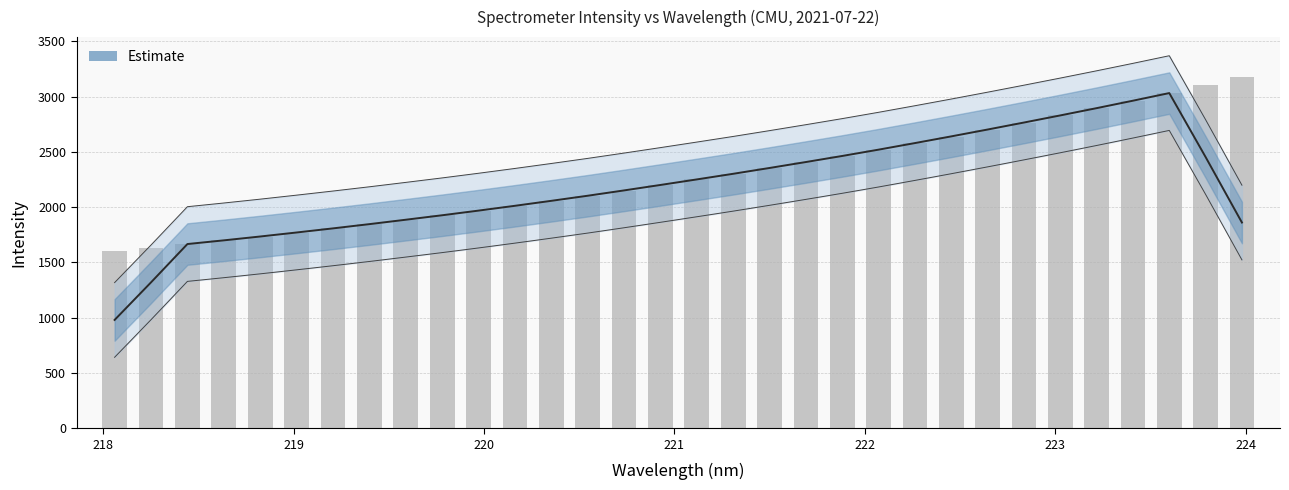

Count the number of data series in this chart.

1